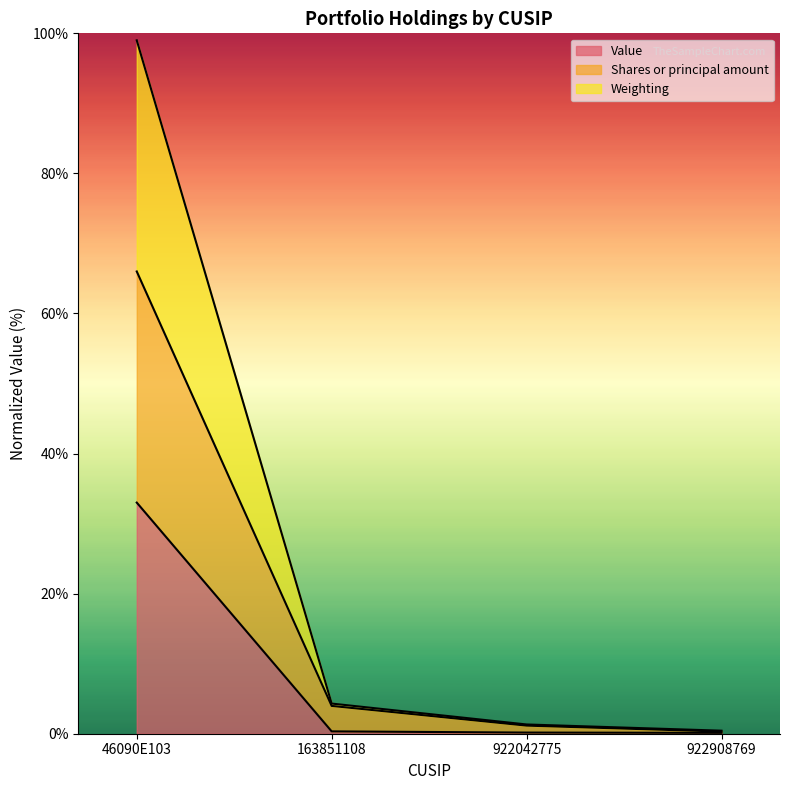

What is the difference between the maximum and minimum values in the Value series?

32.9